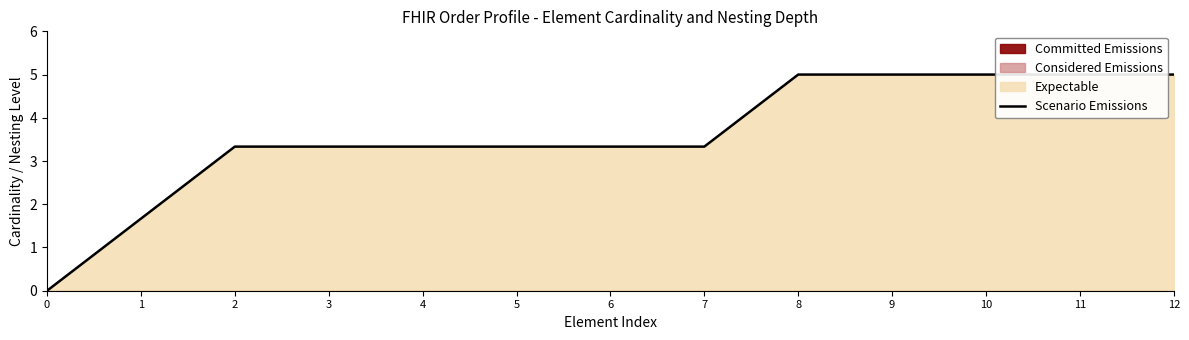

What is the sum of all values?

46.7